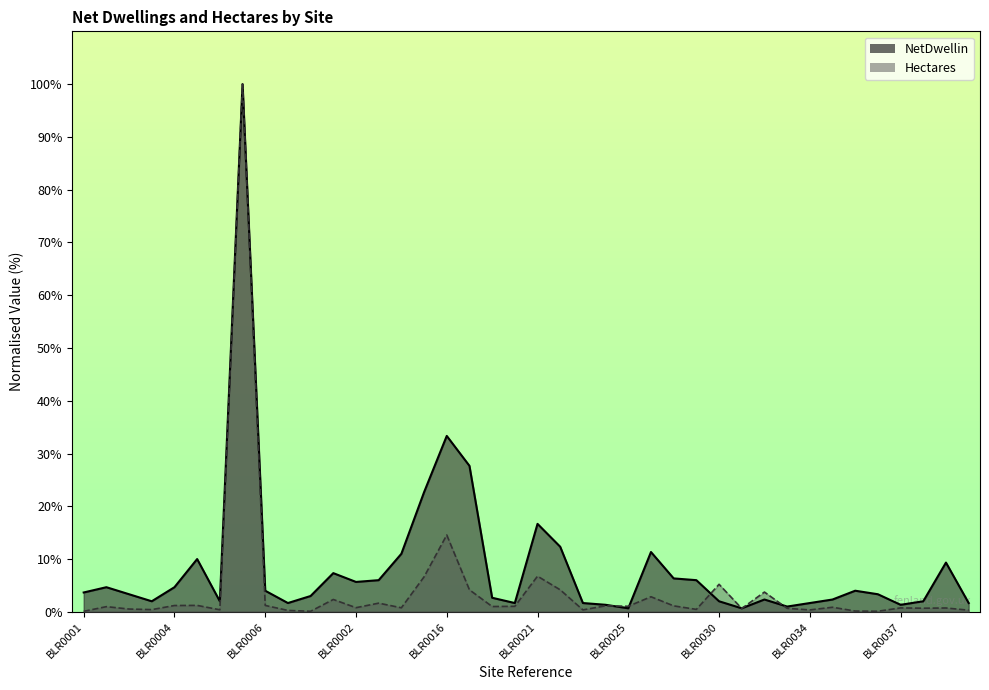

Reading left to right, list all the values displayed in this chart.

NetDwellin: BLR0001=3.7	BLR0011=4.7	BLR0008=3.3	BLR0005=2.0	BLR0004=4.7	BLR0009=10.0	BLR0012=2.0	BLR0014=100.0	BLR0006=4.0	BLR0013=1.7	BLR0007=3.0	BLR0010=7.3	BLR0002=5.7	BLR0003=6.0	BLR0015=11.0	BLR0017=22.7	BLR0016=33.3	BLR0018=27.7	BLR0019=2.7	BLR0020=1.7	BLR0021=16.7	BLR0022=12.3	BLR0023=1.7	BLR0024=1.3	BLR0025=0.7	BLR0026=11.3	BLR0028=6.3	BLR0029=6.0	BLR0030=2.0	BLR0031=0.7	BLR0032=2.3	BLR0033=1.0	BLR0034=1.7	BLR0035=2.3	BLR0027=4.0	BLR0036=3.3	BLR0037=1.3	BLR0038=2.0	BLR0039=9.3	BLR0040=1.7
Hectares: BLR0001=0.1	BLR0011=1.0	BLR0008=0.5	BLR0005=0.4	BLR0004=1.2	BLR0009=1.2	BLR0012=0.4	BLR0014=100.0	BLR0006=1.2	BLR0013=0.3	BLR0007=0.1	BLR0010=2.3	BLR0002=0.8	BLR0003=1.6	BLR0015=0.8	BLR0017=6.6	BLR0016=14.6	BLR0018=4.2	BLR0019=1.0	BLR0020=1.0	BLR0021=6.8	BLR0022=4.2	BLR0023=0.4	BLR0024=1.1	BLR0025=1.1	BLR0026=2.9	BLR0028=1.1	BLR0029=0.5	BLR0030=5.2	BLR0031=0.6	BLR0032=3.7	BLR0033=0.7	BLR0034=0.4	BLR0035=0.9	BLR0027=0.1	BLR0036=0.1	BLR0037=0.7	BLR0038=0.7	BLR0039=0.7	BLR0040=0.3